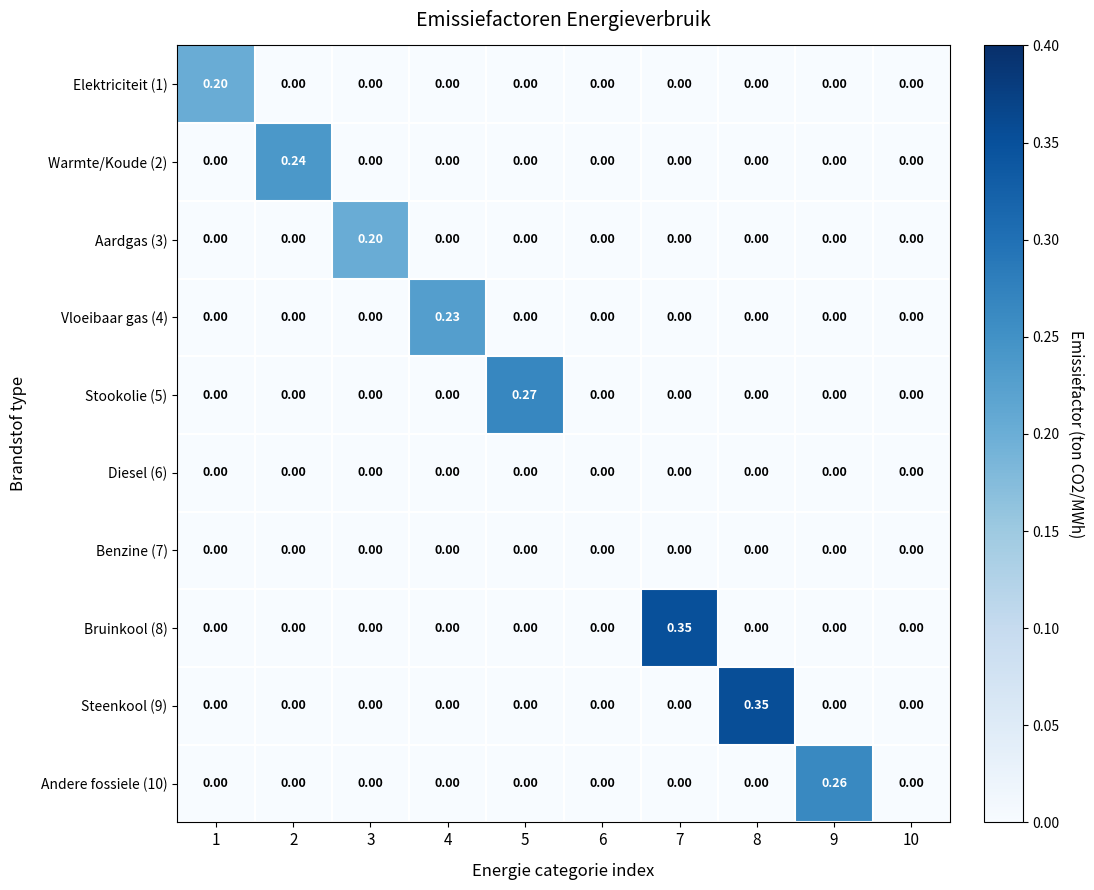

Which has a higher value, 1 or 2?

1